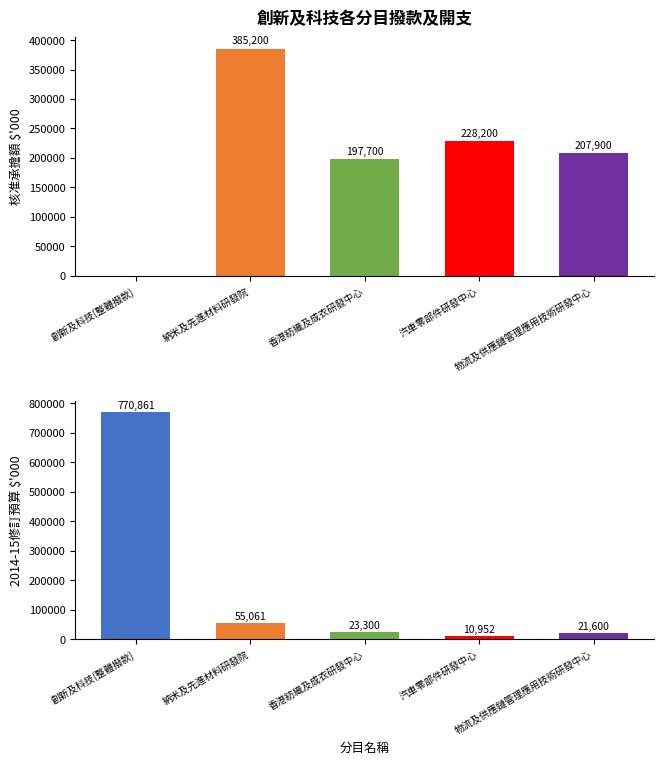

Read the 2014-15修訂預算$'000 value at 汽車零部件研發中心.

10952